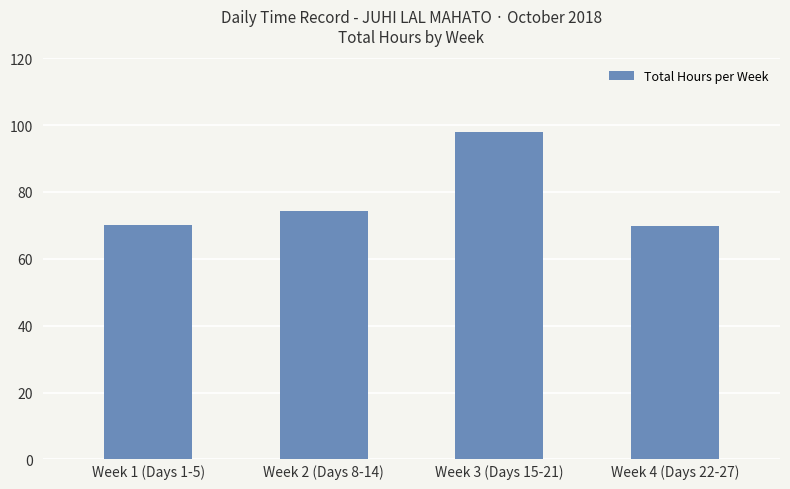

Which category has the highest value across all series?

Week 3 (Days 15-21)